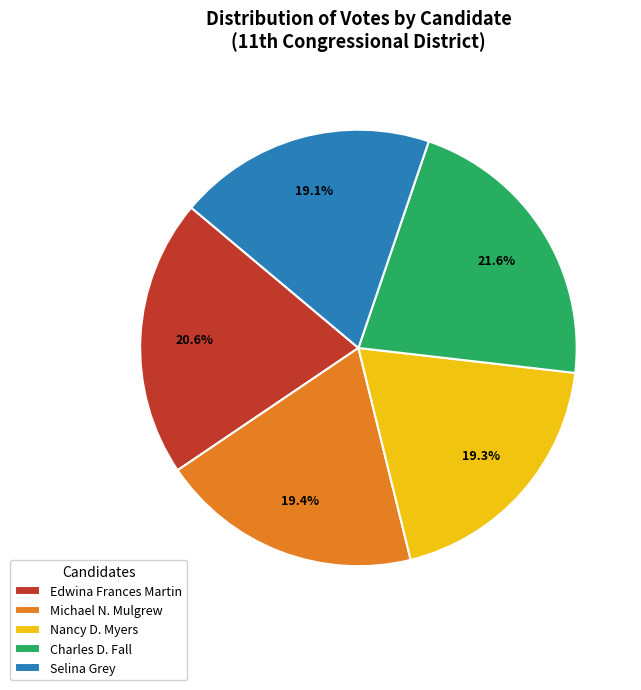

Does Selina Grey account for over 50% of the chart?

No